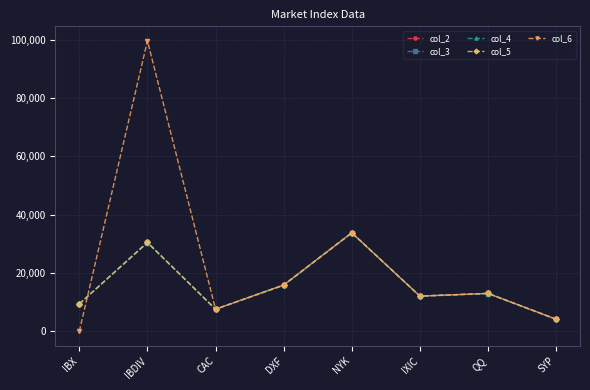

At which category is the sum across all series the highest?

IBDIV